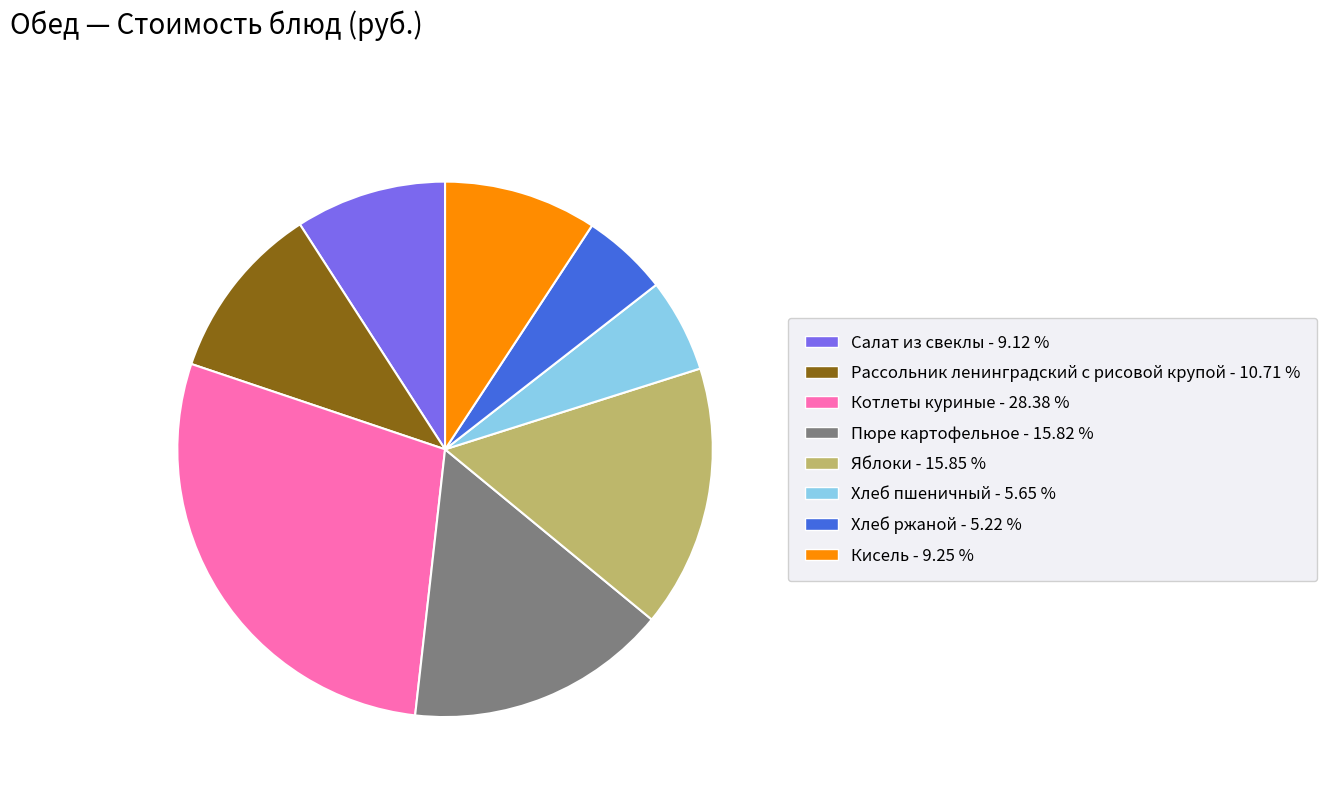

Combined, do Салат из свеклы and Яблоки account for over 50%?

No